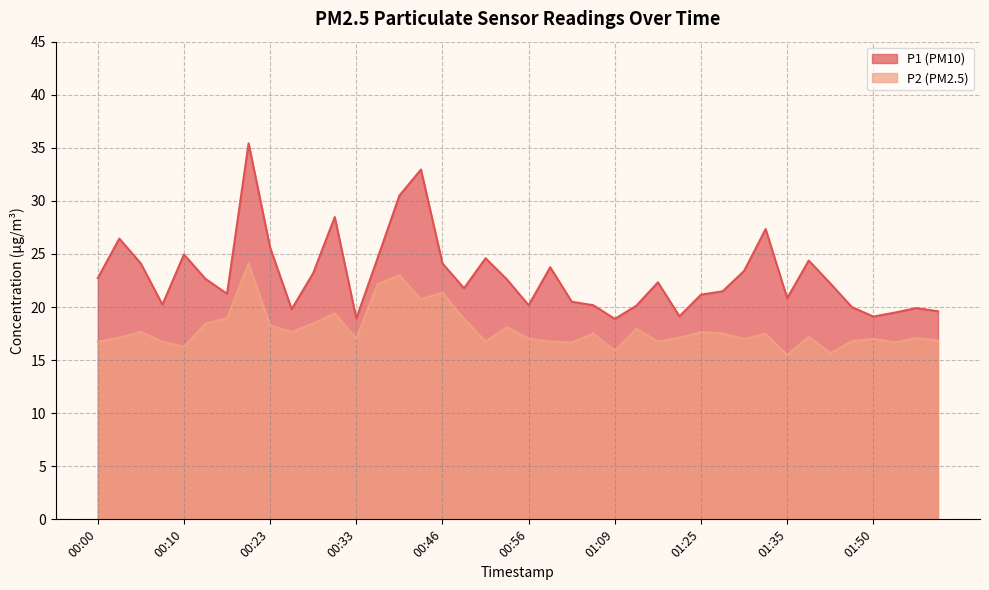

What is the minimum value shown in the chart?

15.5